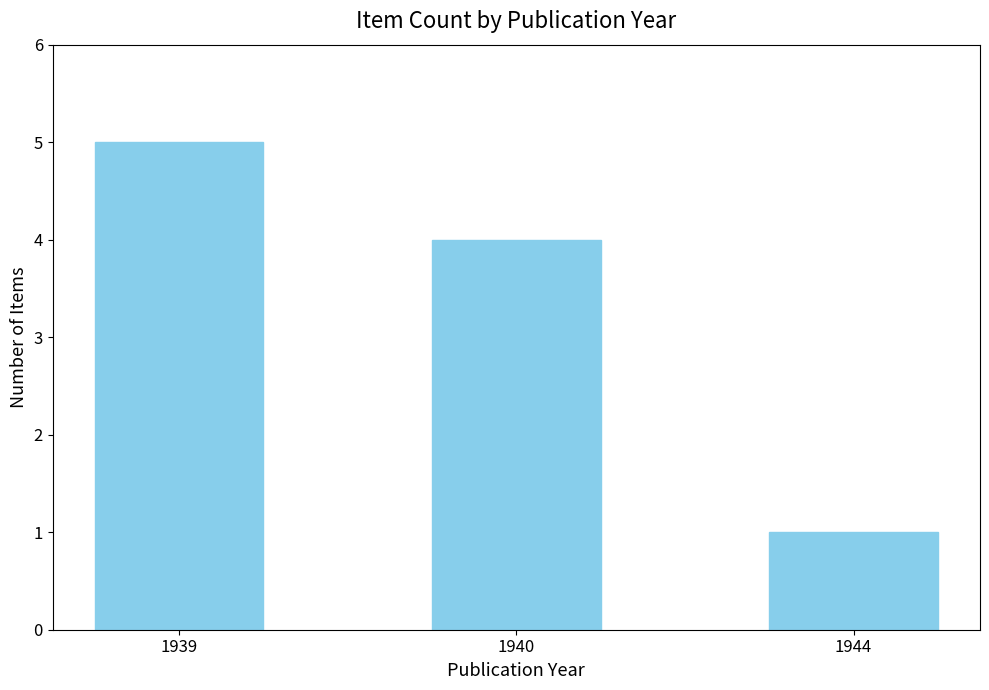

List the labels in order of value, smallest first.

1944, 1940, 1939